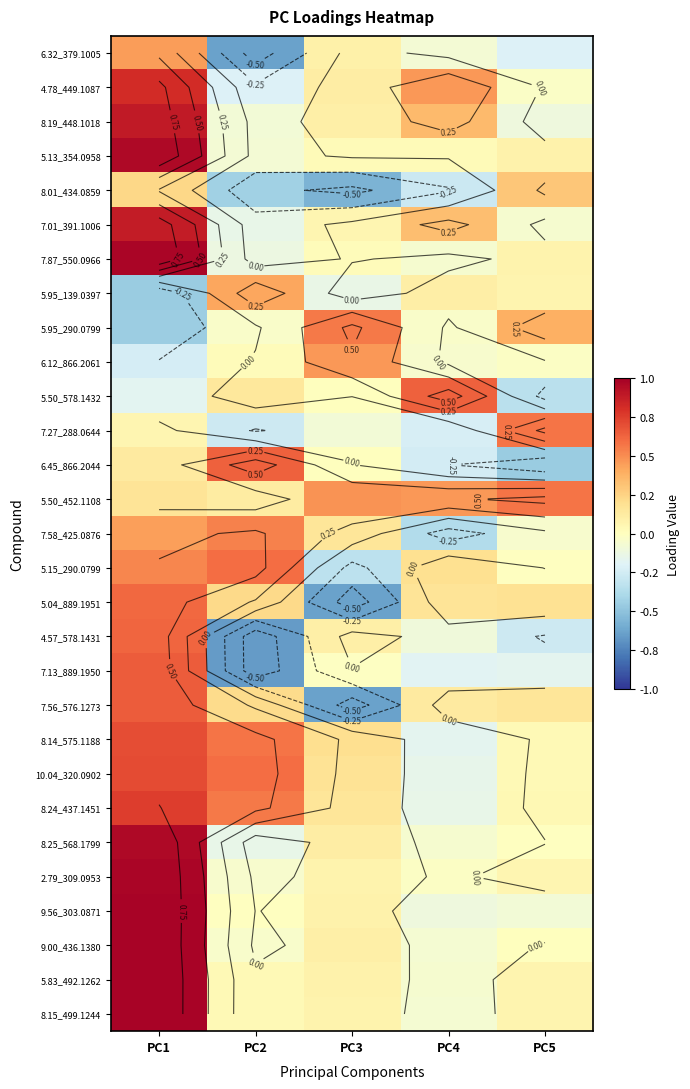

Where does the 8.19_448.1018 series first go above 0?

PC1